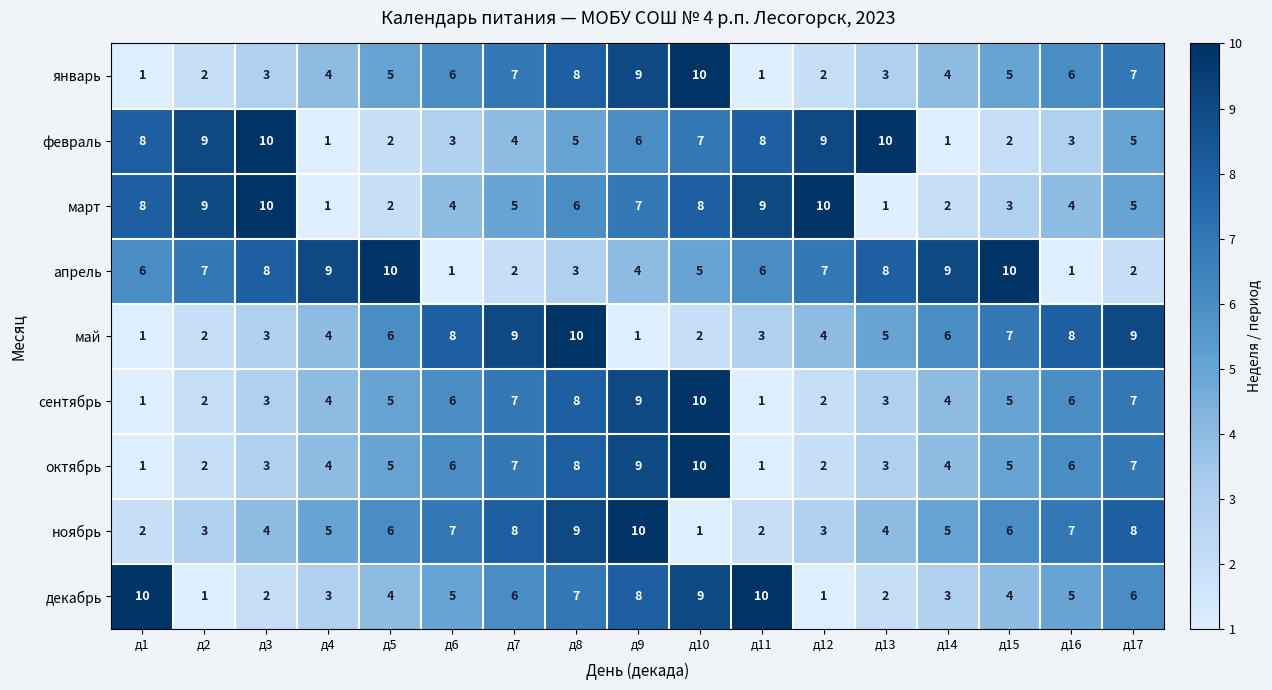

How many октябрь values are between 3 and 7?

10